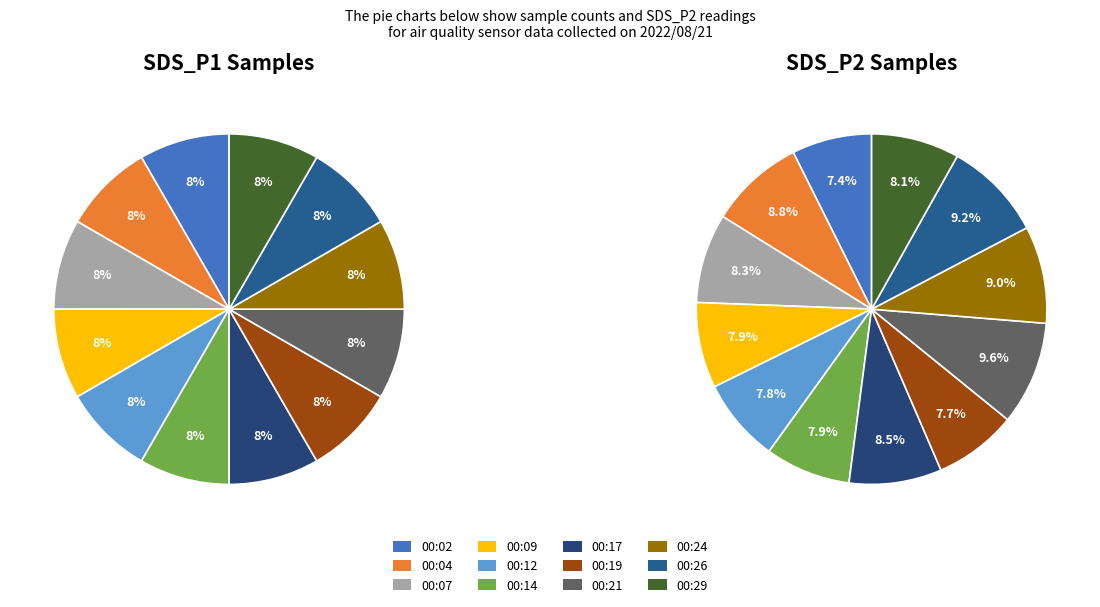

What is the total percentage of 00:17 and 00:29?

16.7%